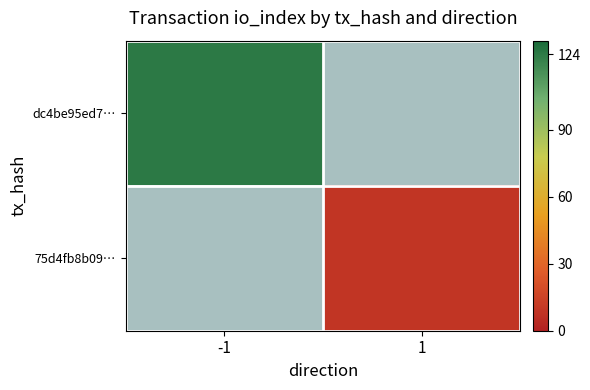

List the labels in order of dc4be95ed7… value, largest first.

-1, 1